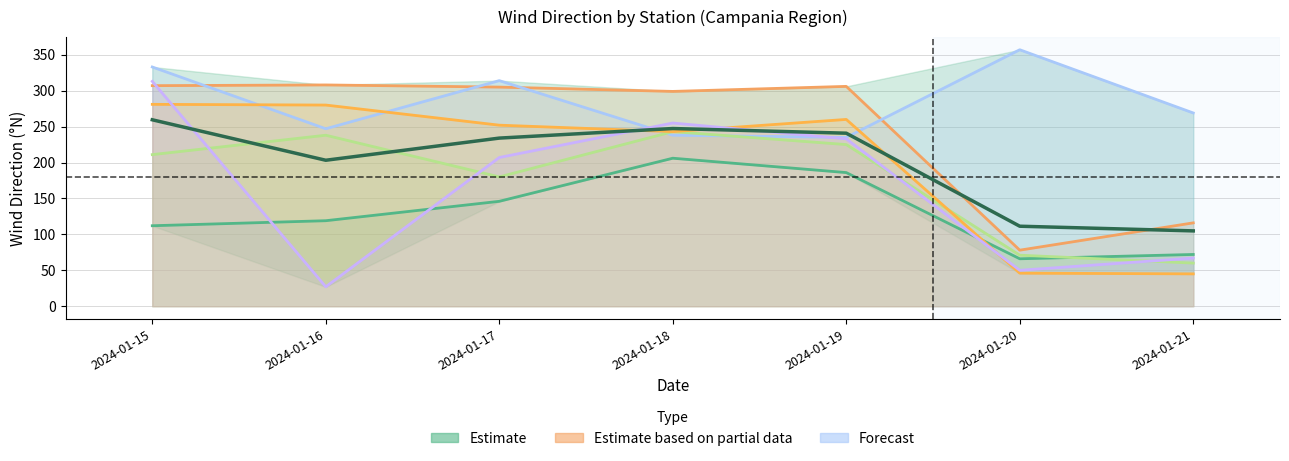

What is the difference between the maximum and minimum values in the Battipaglia 46 series?

183